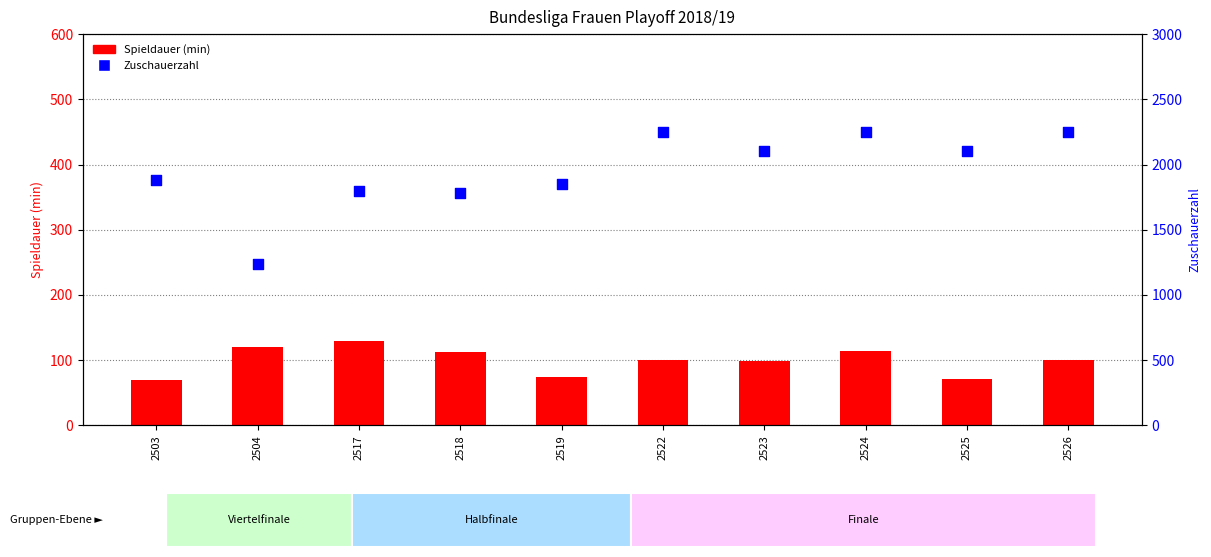

Which series has the largest total across all categories?

Zuschauerzahl